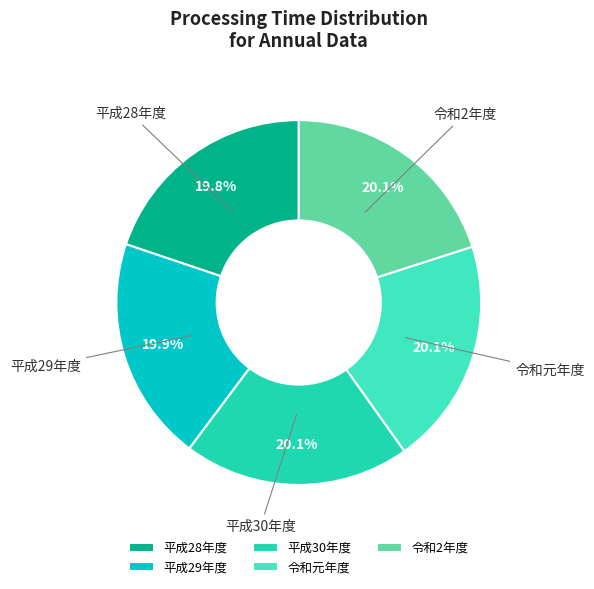

Count the number of slices in the pie.

5